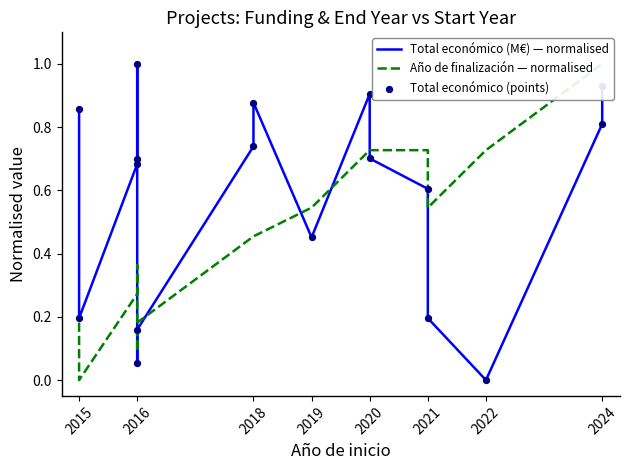

Which series reaches the minimum Y coordinate?

Total económico (M€) — normalised